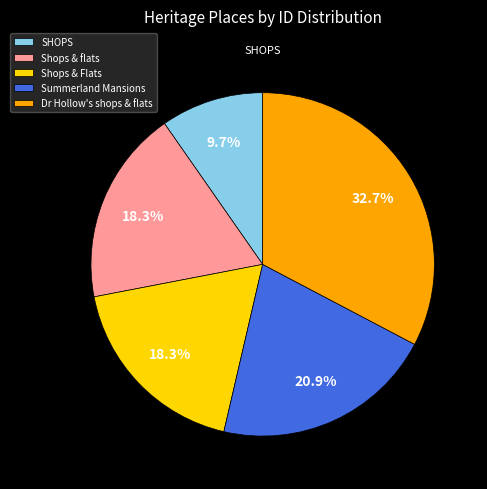

Is the sum of Summerland Mansions and Shops & Flats greater than half?

No